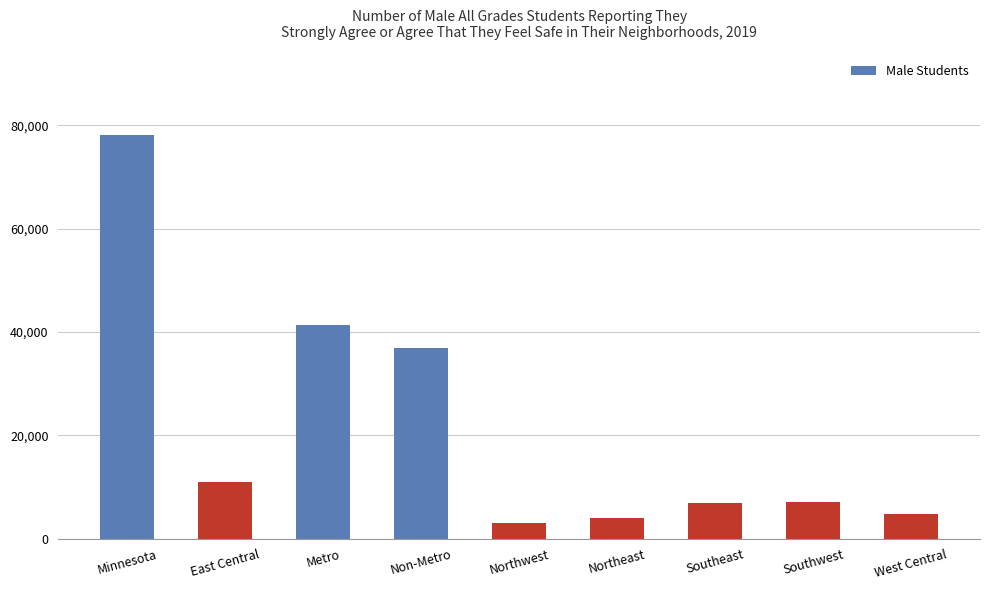

The value at Southwest is 7092. True or false?

True